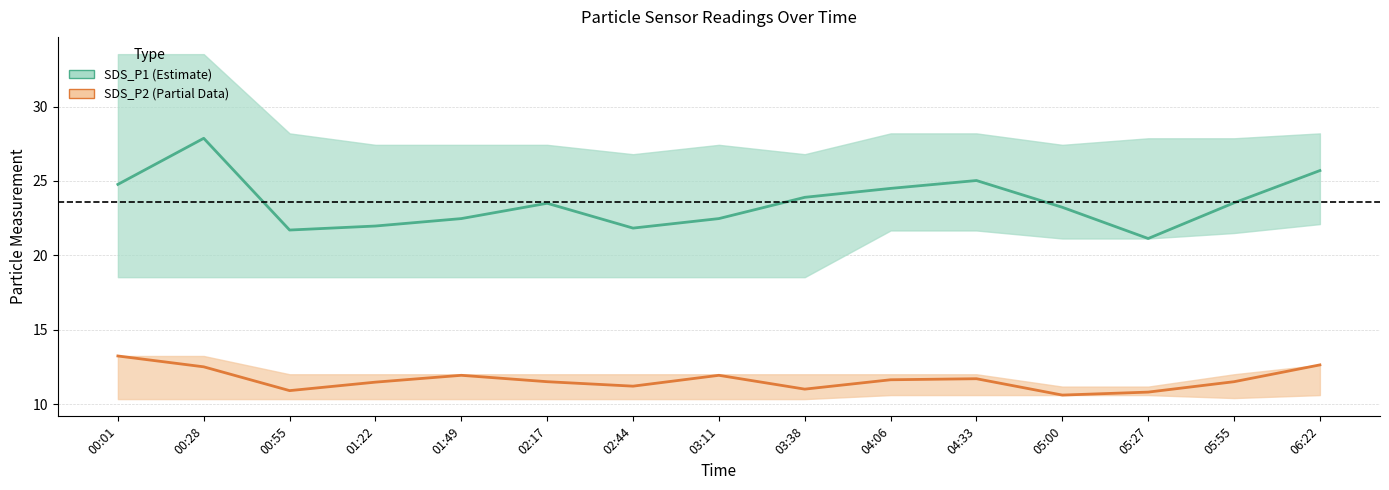

What is the difference between the highest and lowest values at 05:00?

12.6